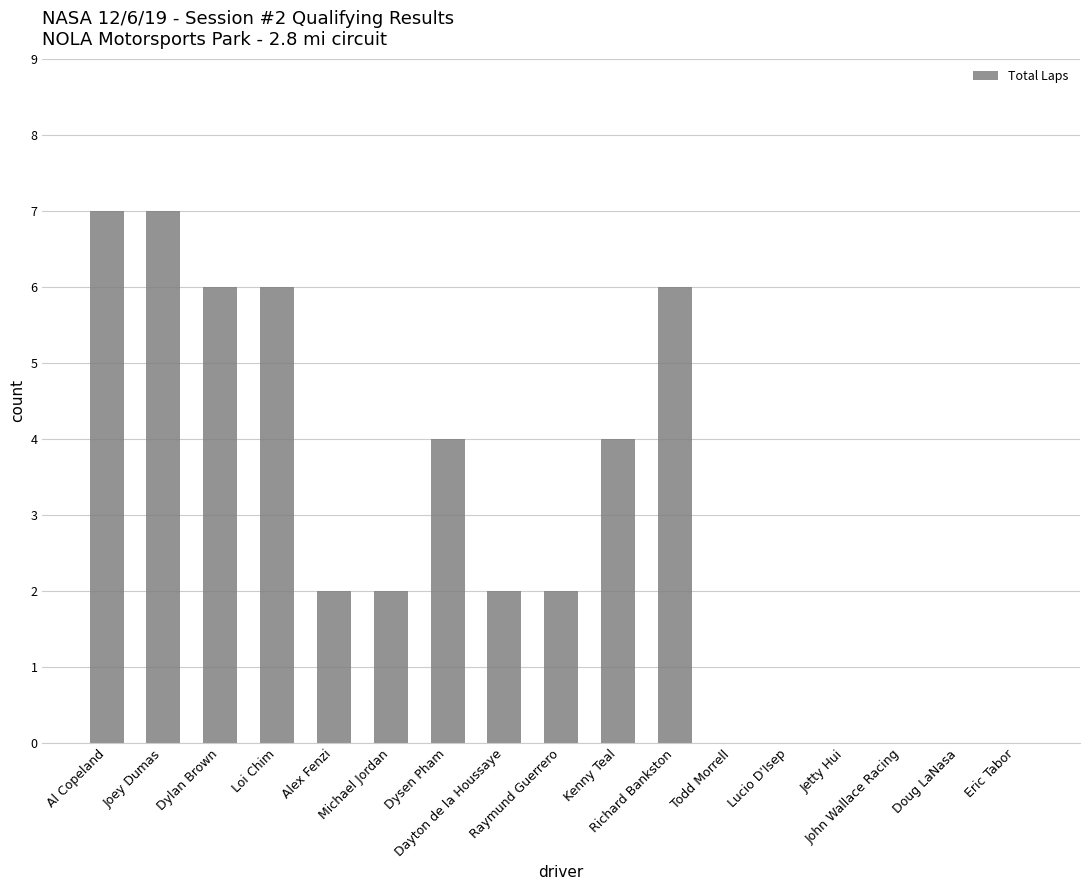

At which label does the data first exceed 2?

Al Copeland